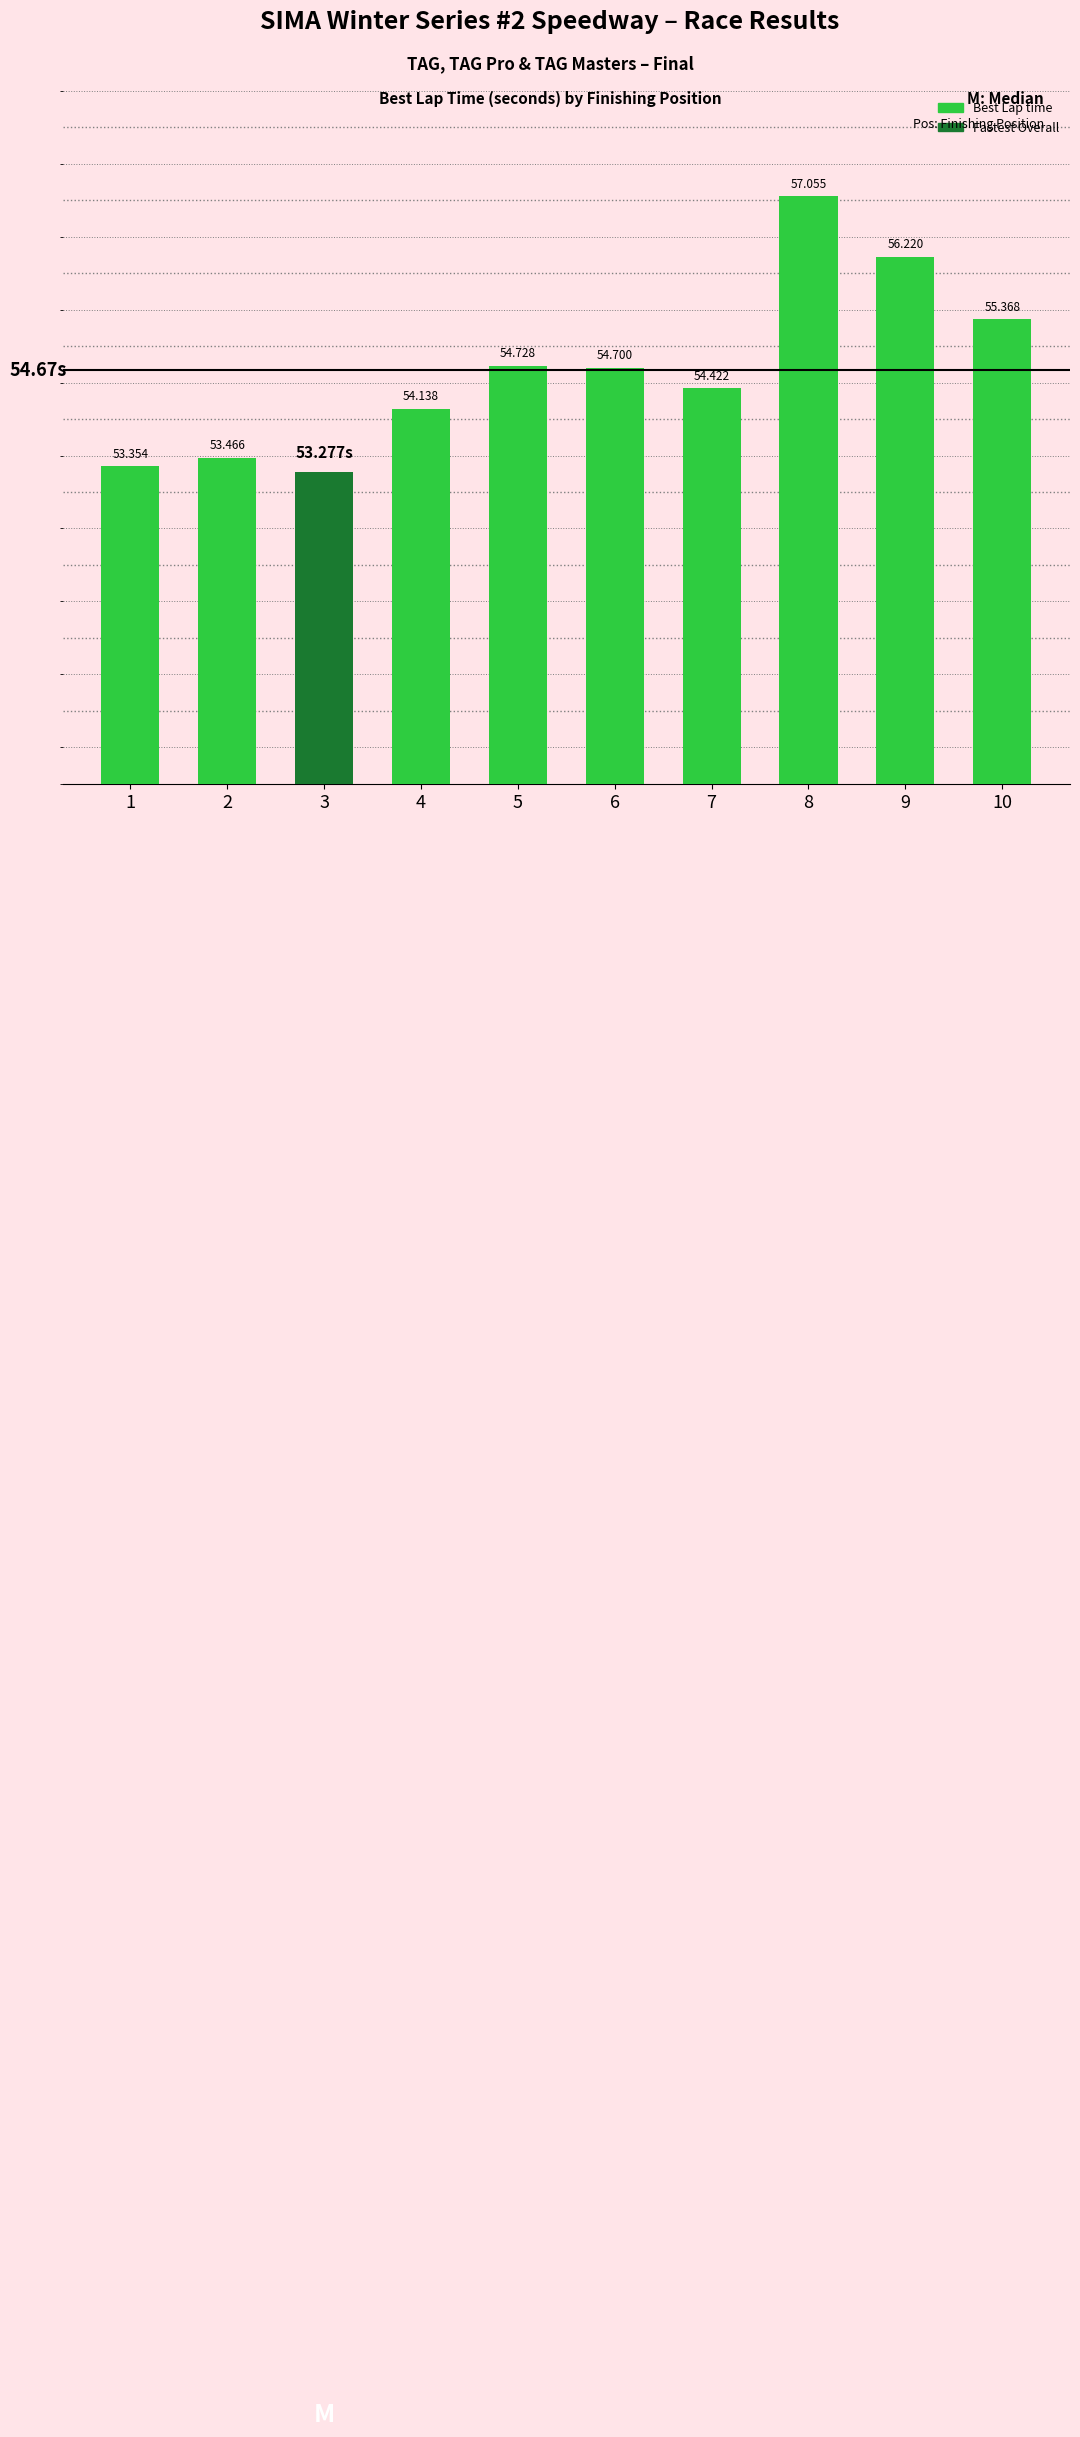

Which label corresponds to the smallest value in the chart?

3